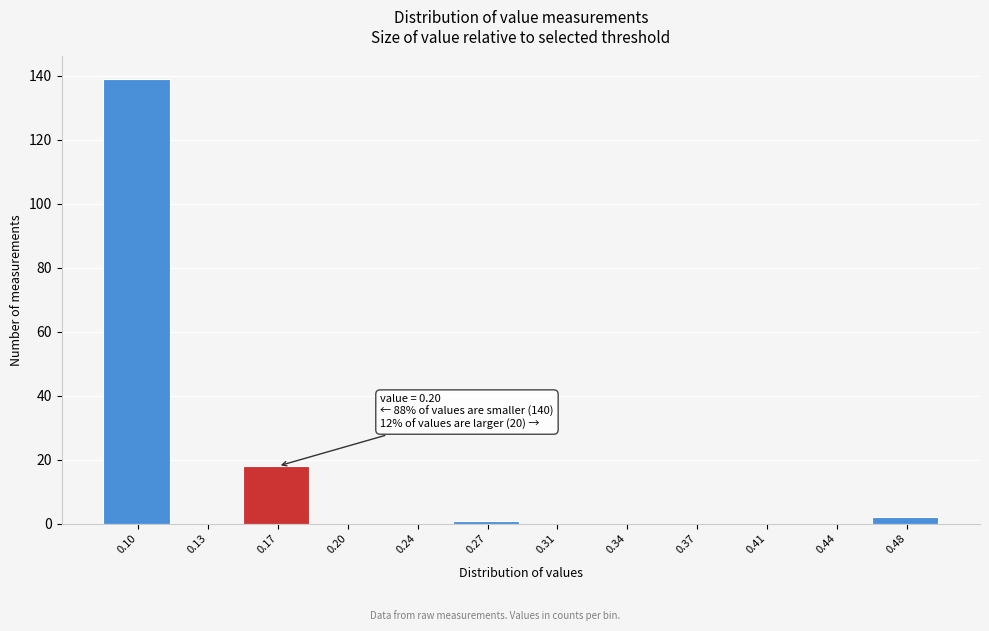

Reading left to right, what are all the values shown in this chart?

0.10=139	0.13=0	0.17=18	0.20=0	0.24=0	0.27=1	0.31=0	0.34=0	0.37=0	0.41=0	0.44=0	0.48=2